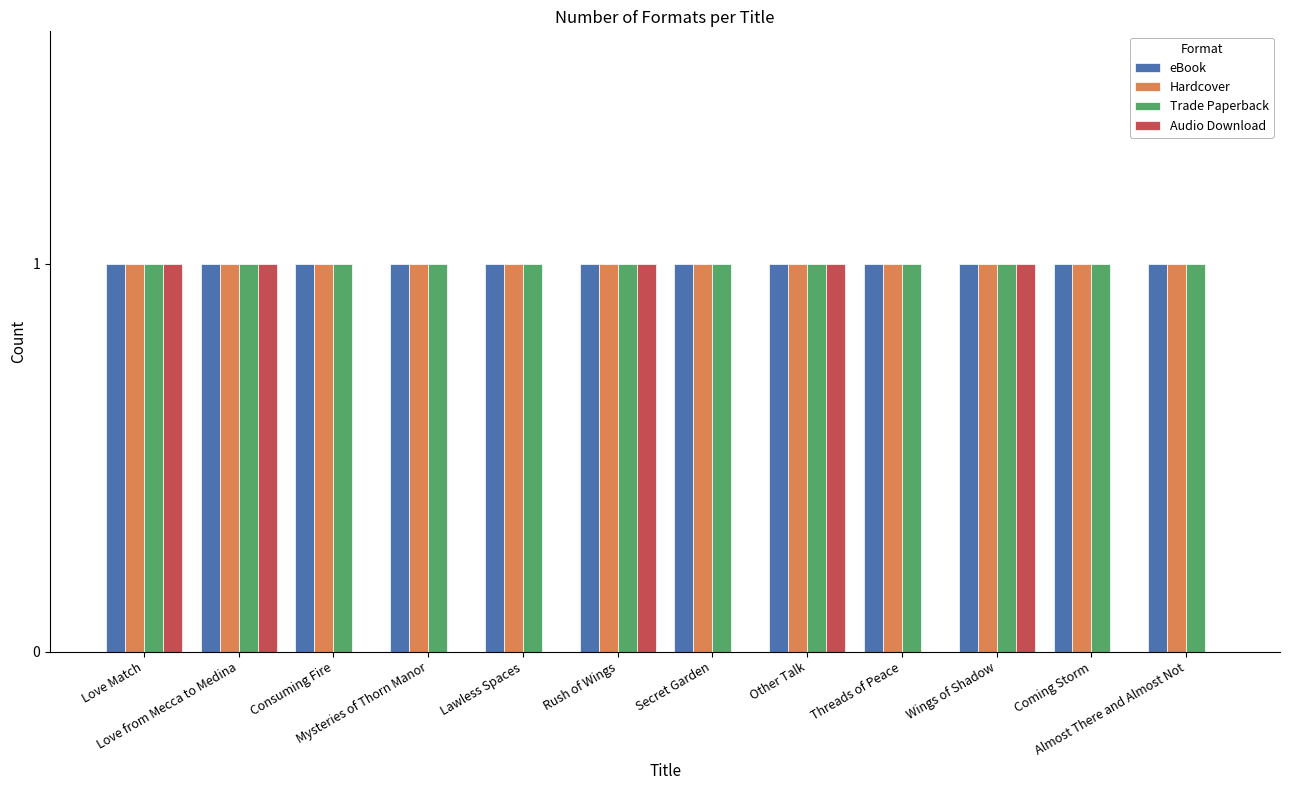

What is the sum of all Trade Paperback values?

12